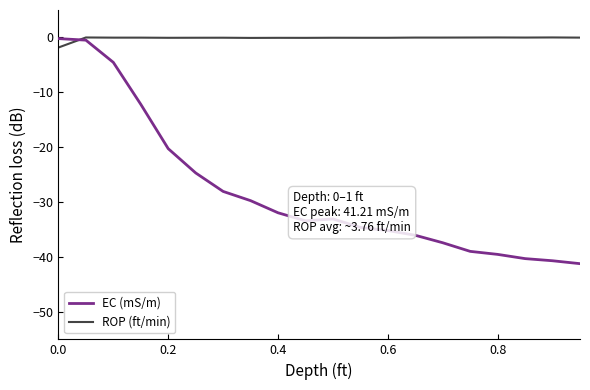

Which series has the largest total across all categories?

ROP (ft/min)